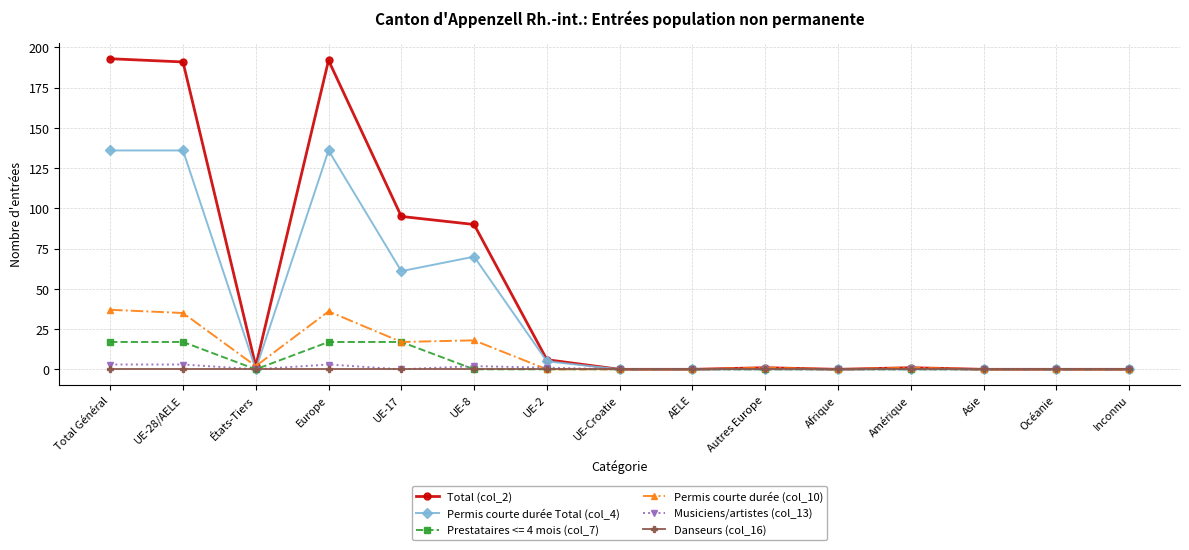

What position from the left is Afrique?

11